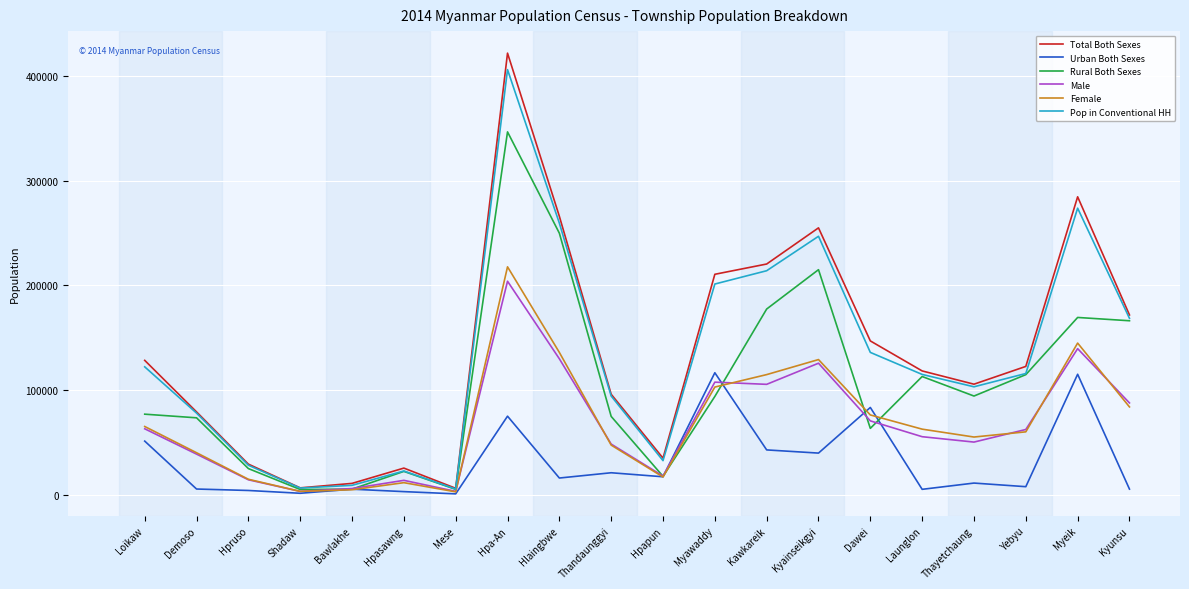

Is it true that Male equals 75216 at Hpa-An?

False